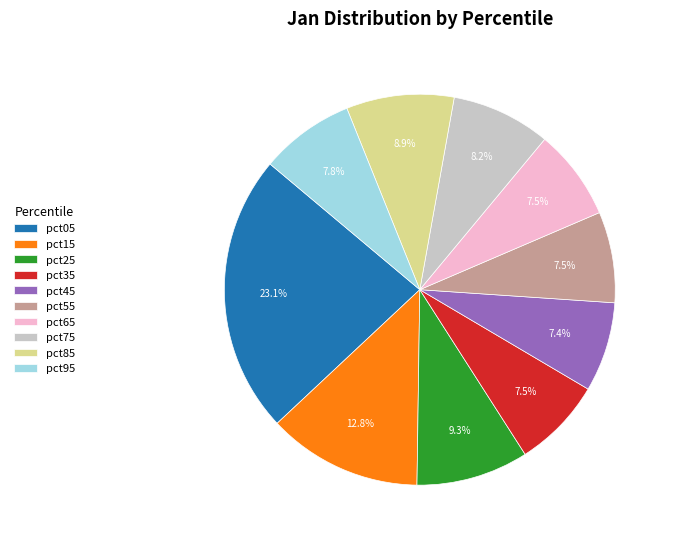

Is pct55 the majority of the pie?

No